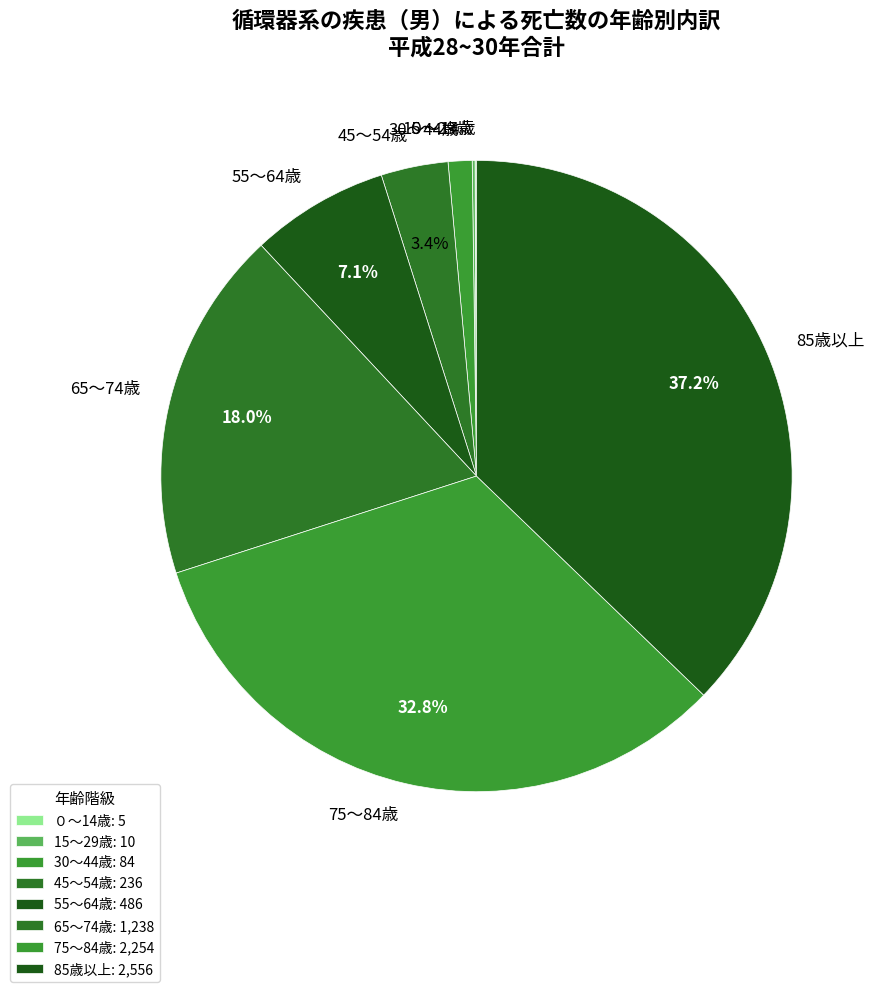

Which has a higher value, 30～44歳 or 65～74歳?

65～74歳